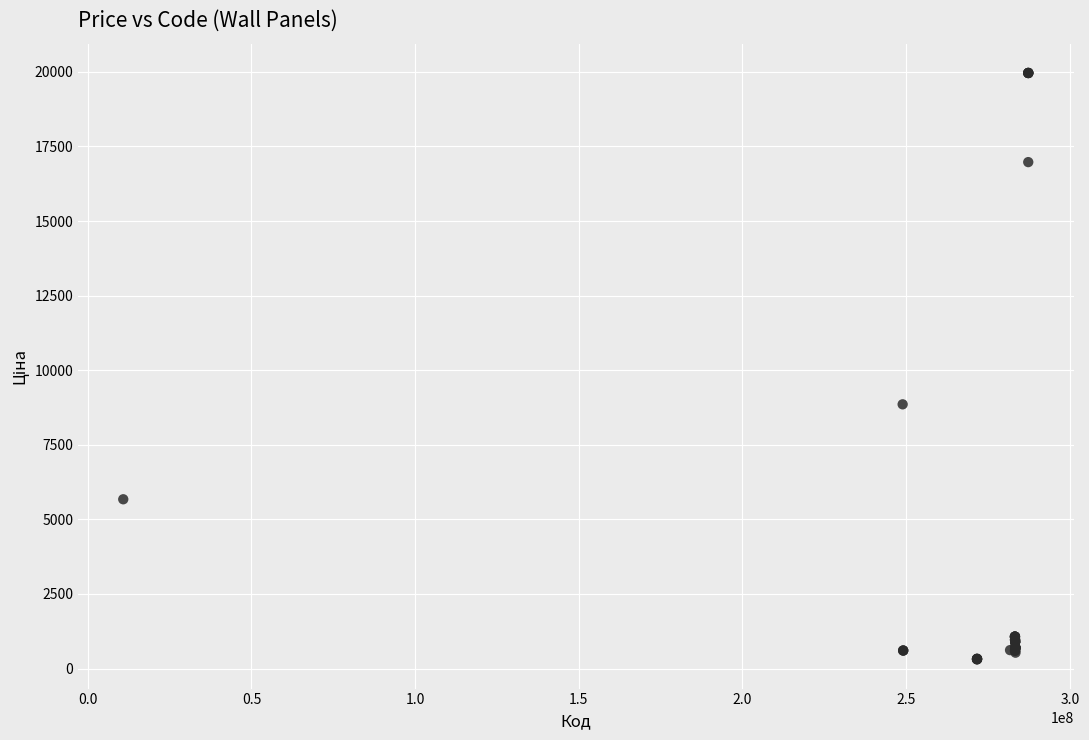

What Y value in the scatter plot is closest to 10137?

8856.7